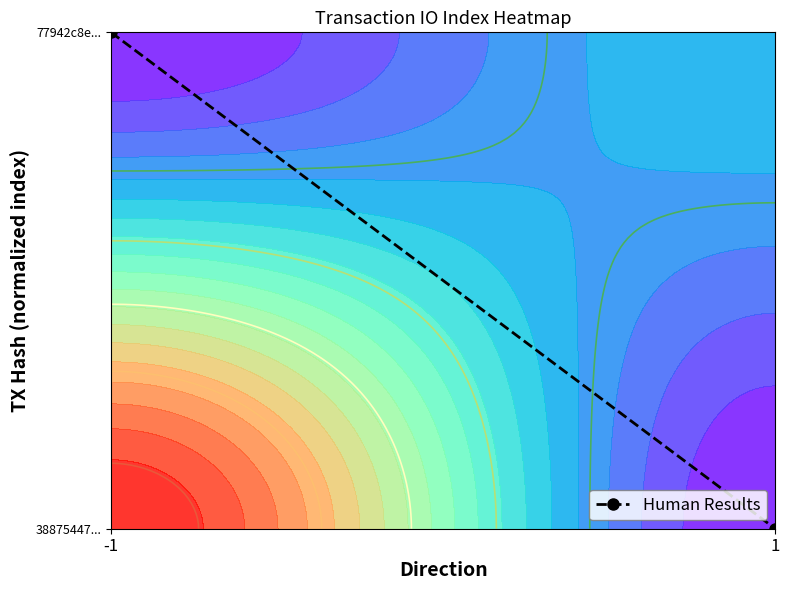

True or false: the data shows 0 at 1.

True